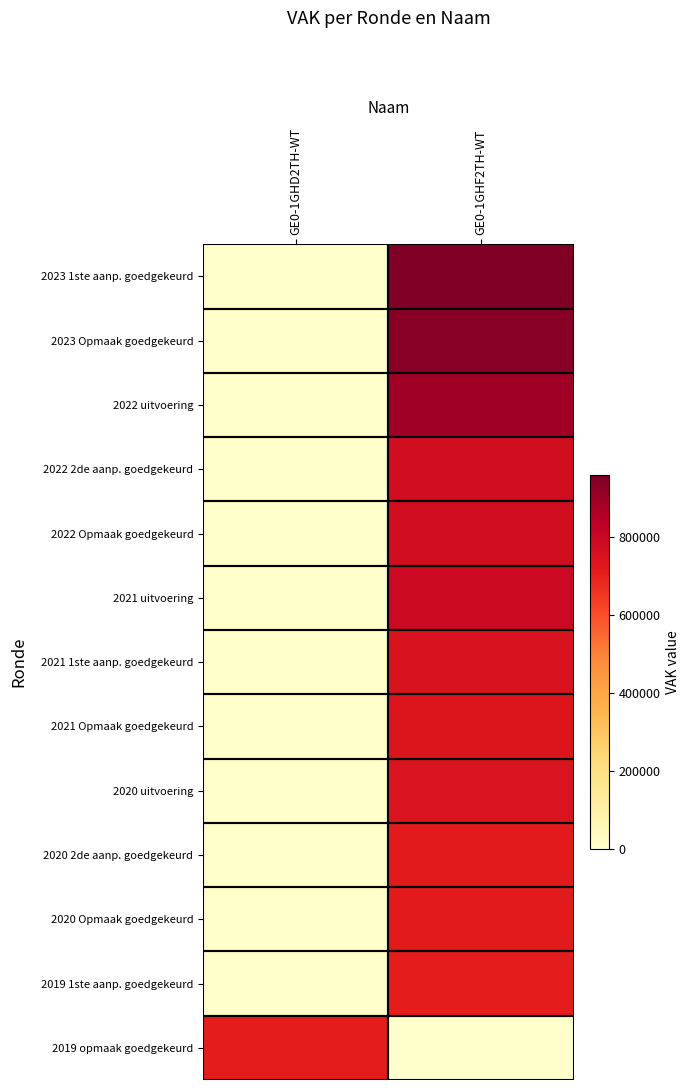

Reading left to right, what are all the values shown in this chart?

2023 1ste aanp. goedgekeurd: GE0-1GHD2TH-WT=0	GE0-1GHF2TH-WT=958513
2023 Opmaak goedgekeurd: GE0-1GHD2TH-WT=0	GE0-1GHF2TH-WT=939441
2022 uitvoering: GE0-1GHD2TH-WT=0	GE0-1GHF2TH-WT=894854
2022 2de aanp. goedgekeurd: GE0-1GHD2TH-WT=0	GE0-1GHF2TH-WT=773900
2022 Opmaak goedgekeurd: GE0-1GHD2TH-WT=0	GE0-1GHF2TH-WT=773900
2021 uitvoering: GE0-1GHD2TH-WT=0	GE0-1GHF2TH-WT=793561
2021 1ste aanp. goedgekeurd: GE0-1GHD2TH-WT=0	GE0-1GHF2TH-WT=747332
2021 Opmaak goedgekeurd: GE0-1GHD2TH-WT=0	GE0-1GHF2TH-WT=739667
2020 uitvoering: GE0-1GHD2TH-WT=0	GE0-1GHF2TH-WT=741728
2020 2de aanp. goedgekeurd: GE0-1GHD2TH-WT=0	GE0-1GHF2TH-WT=717353
2020 Opmaak goedgekeurd: GE0-1GHD2TH-WT=0	GE0-1GHF2TH-WT=717387
2019 1ste aanp. goedgekeurd: GE0-1GHD2TH-WT=0	GE0-1GHF2TH-WT=710844
2019 opmaak goedgekeurd: GE0-1GHD2TH-WT=710844	GE0-1GHF2TH-WT=0